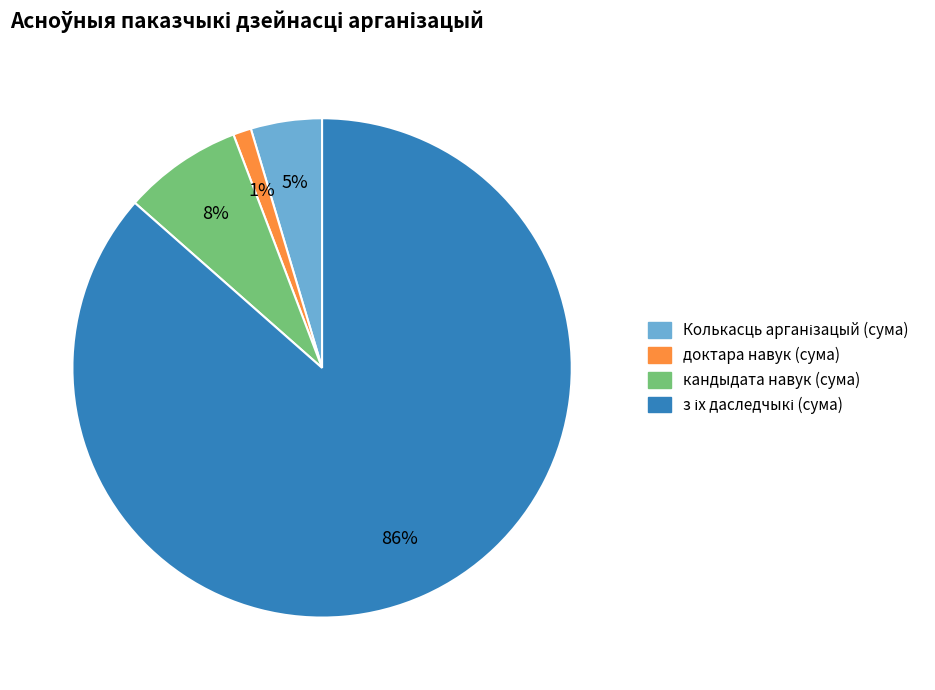

Which slice is the smallest?

доктара навук (сума)